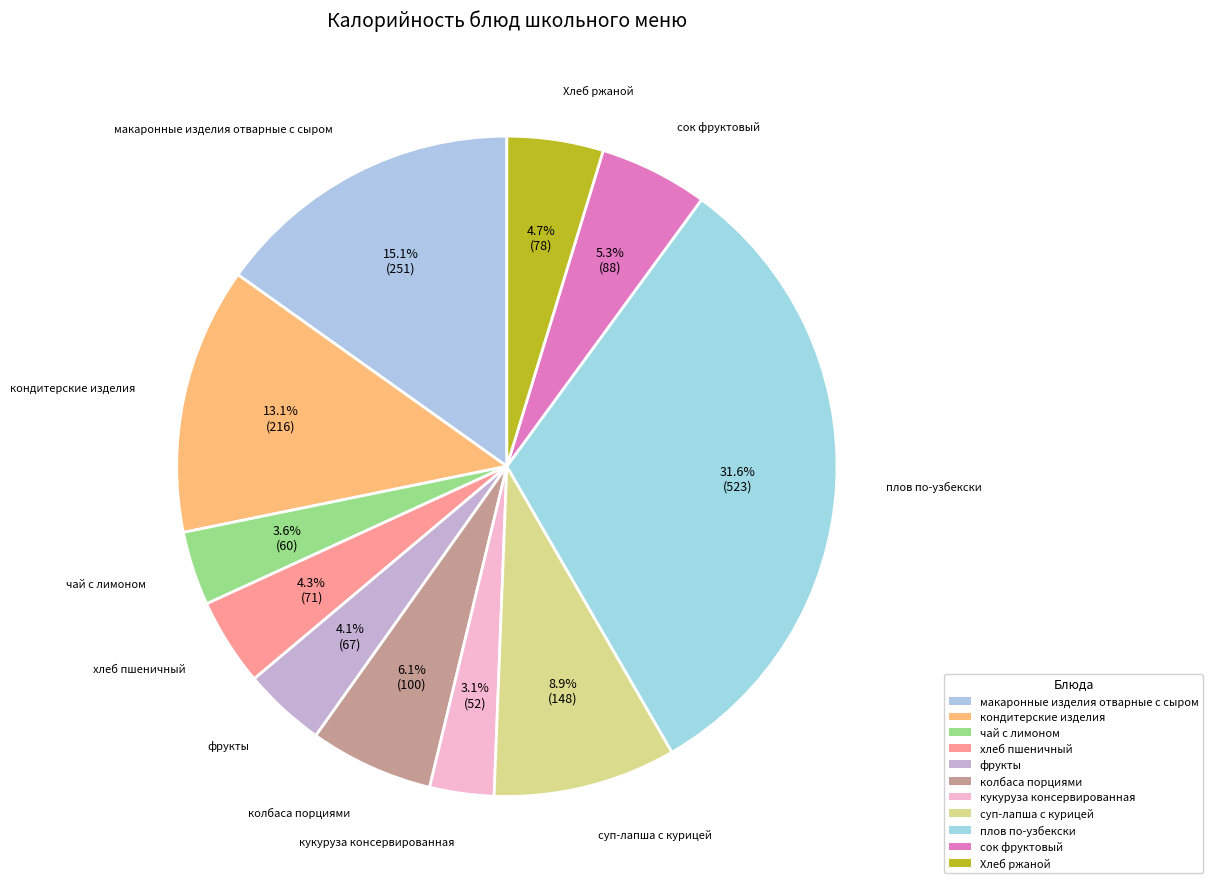

Combined, do Хлеб ржаной and кондитерские изделия account for over 50%?

No